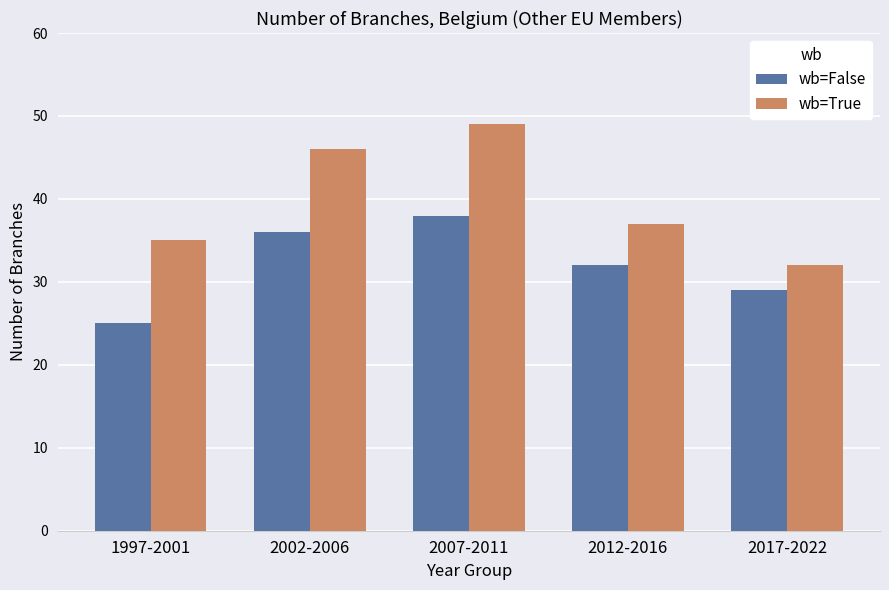

The wb=False series shows 43 at 2017-2022. True or false?

False